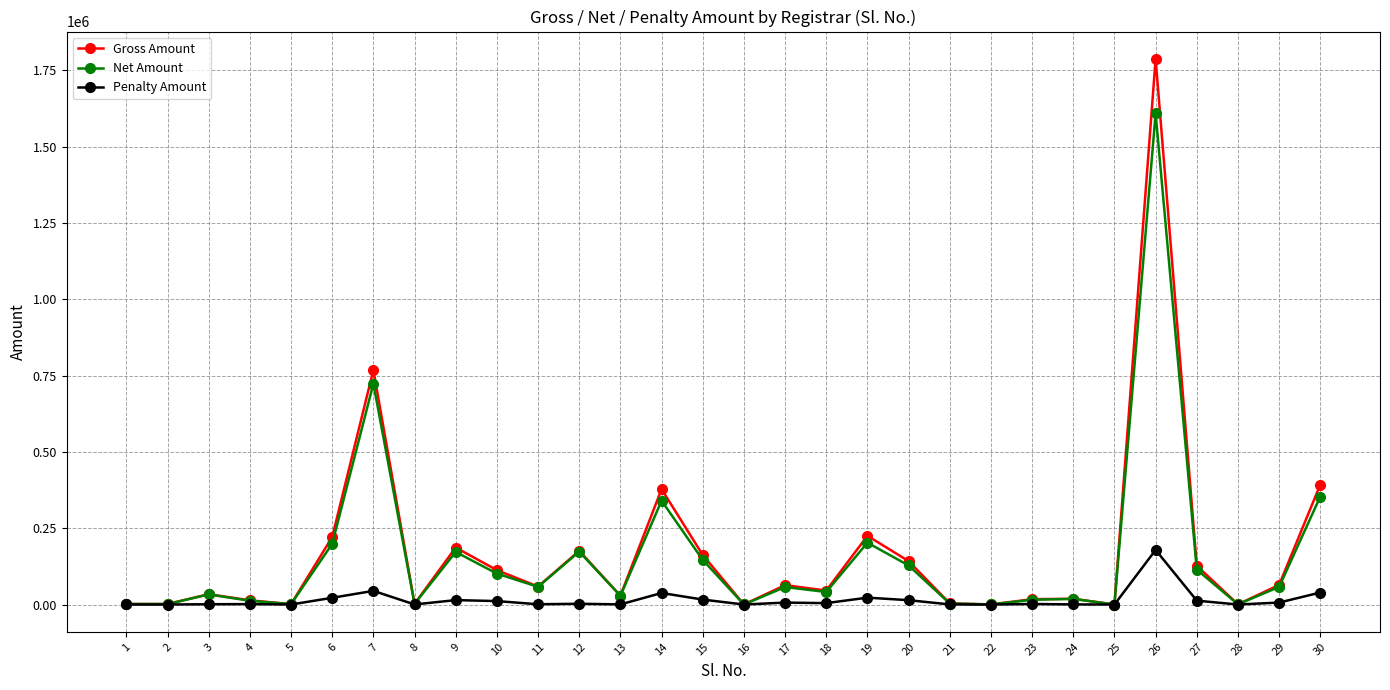

What value does the Net Amount series have at 22?

275